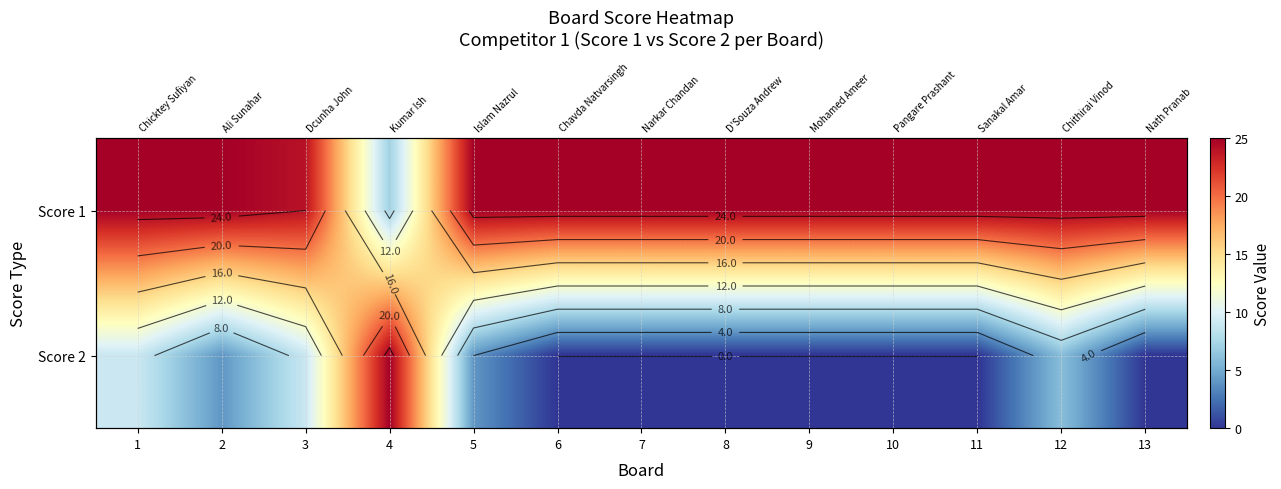

At which category is the sum across all series the highest?

1